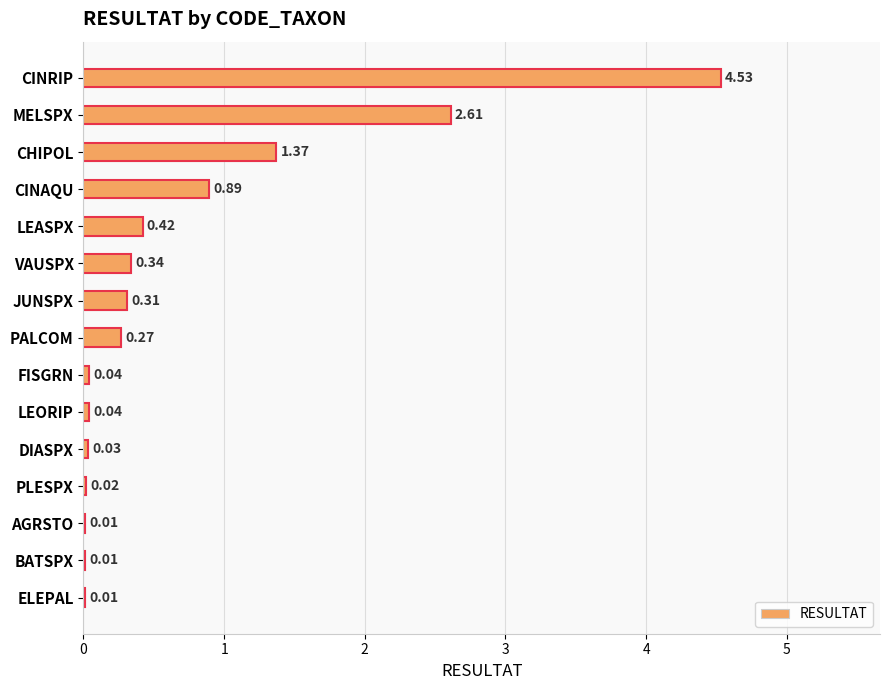

What is the maximum value shown in the chart?

4.5